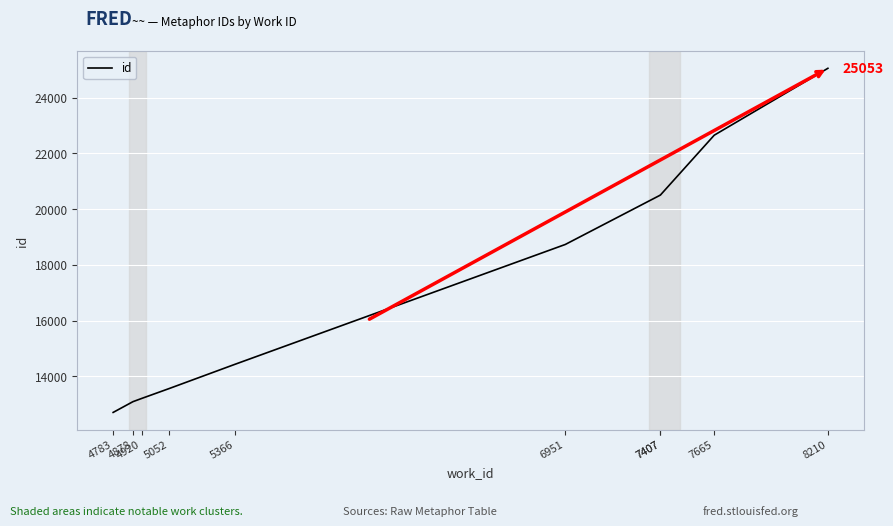

Where is the data nearest to the value 18877?

6951